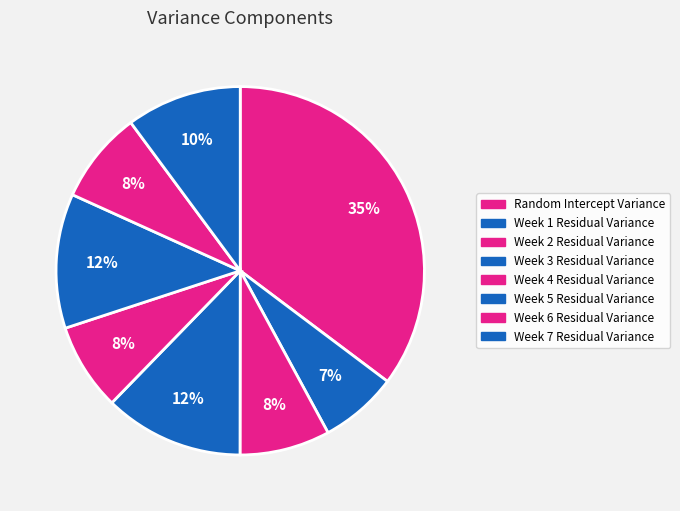

How many segments does this pie chart have?

8